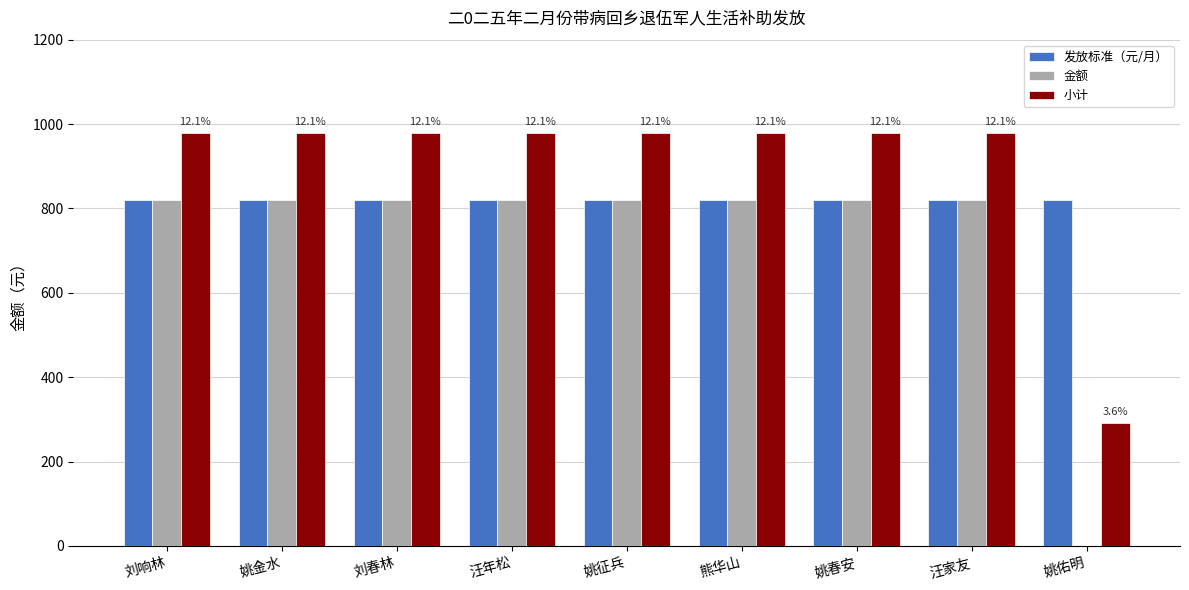

What is the average value of the 小计 series?

901.7